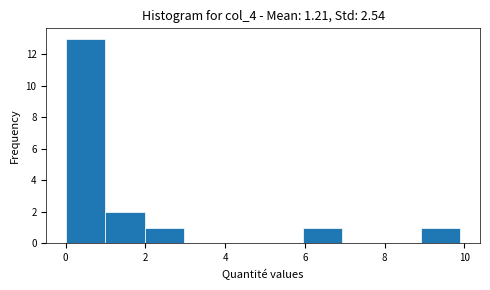

Over which range of the x-axis is the bar tallest?

0 to 1